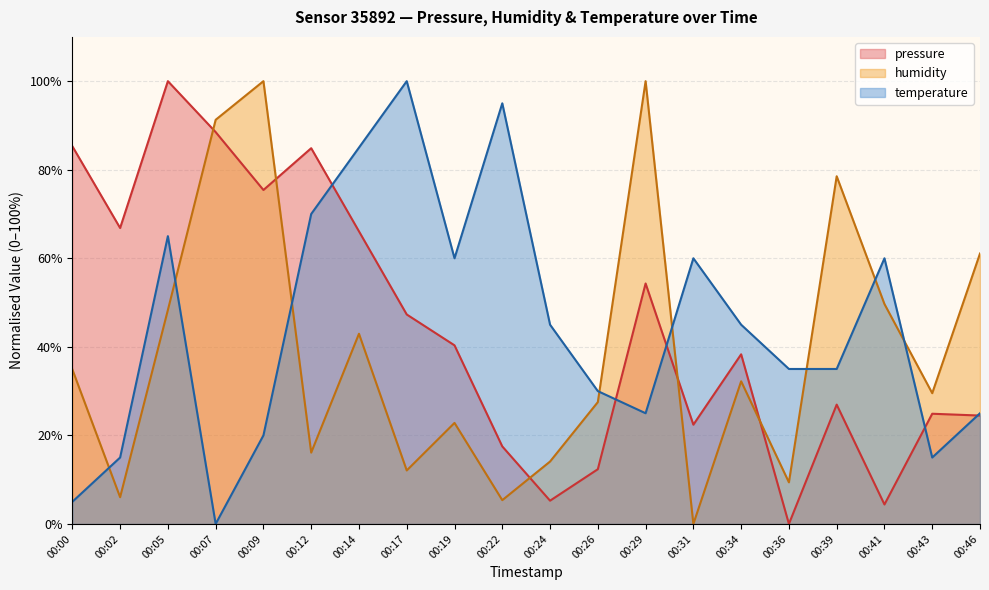

Reading left to right, list all the values displayed in this chart.

pressure: 85.3	66.8	100.0	88.5	75.4	84.9	66.1	47.3	40.3	17.5	5.3	12.4	54.3	22.4	38.3	0.0	26.9	4.4	24.9	24.5
humidity: 34.9	6.0	48.3	91.3	100.0	16.1	43.0	12.1	22.8	5.4	14.1	27.5	100.0	0.0	32.2	9.4	78.5	49.7	29.5	61.1
temperature: 5.0	15.0	65.0	0.0	20.0	70.0	85.0	100.0	60.0	95.0	45.0	30.0	25.0	60.0	45.0	35.0	35.0	60.0	15.0	25.0